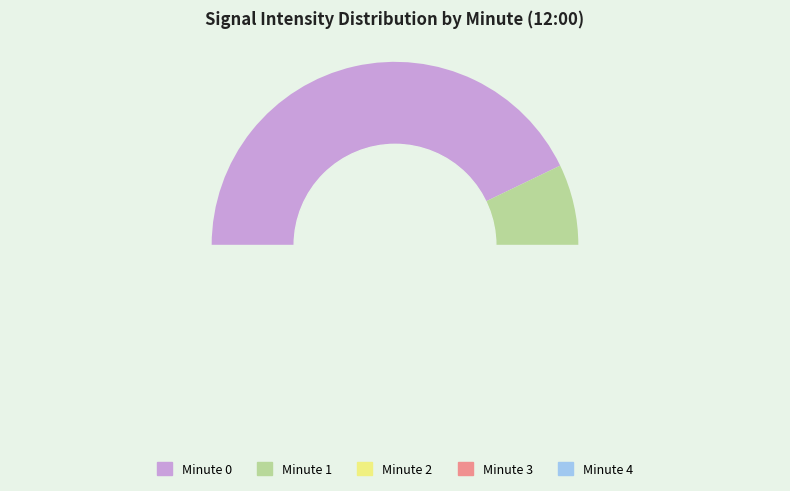

Which category has the biggest portion of the pie?

Minute 0